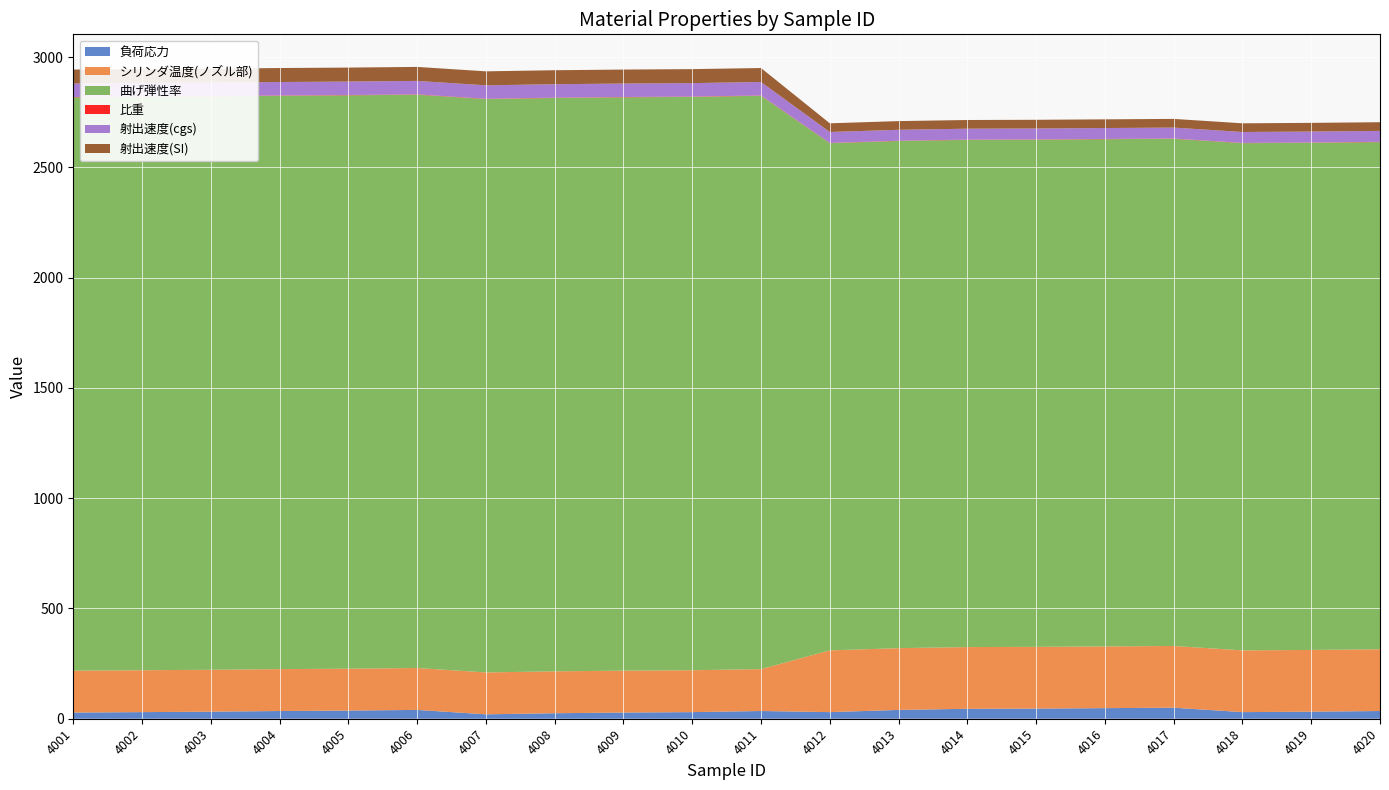

Reading right to left, extract all data points from this chart.

負荷応力: 35.0	32.0	30.0	50.0	48.0	46.0	45.0	40.0	30.0	35.0	30.0	28.0	25.0	20.0	40.0	37.0	35.0	32.0	30.0	28.0
シリンダ温度(ノズル部): 280.0	280.0	280.0	280.0	280.0	280.0	280.0	280.0	280.0	190.0	190.0	190.0	190.0	190.0	190.0	190.0	190.0	190.0	190.0	190.0
曲げ弾性率: 2300.0	2300.0	2300.0	2300.0	2300.0	2300.0	2300.0	2300.0	2300.0	2600.0	2600.0	2600.0	2600.0	2600.0	2600.0	2600.0	2600.0	2600.0	2600.0	2600.0
比重: 1.2	1.2	1.2	1.2	1.2	1.2	1.2	1.2	1.2	1.4	1.4	1.4	1.4	1.4	1.4	1.4	1.4	1.4	1.4	1.4
射出速度(cgs): 49.5	49.5	49.5	49.5	49.5	49.5	49.5	49.5	49.5	61.0	61.0	61.0	61.0	61.0	61.0	61.0	61.0	61.0	61.0	61.0
射出速度(SI): 39.4	39.4	39.4	39.4	39.4	39.4	39.4	39.4	39.4	63.4	63.4	63.4	63.4	63.4	63.4	63.4	63.4	63.4	63.4	63.4